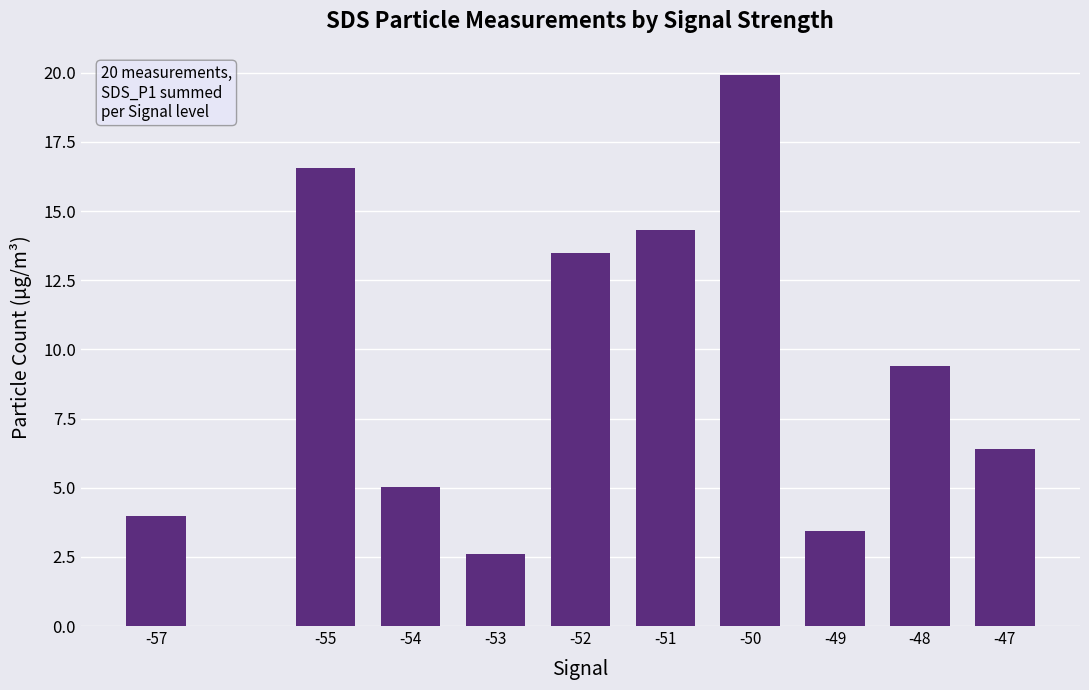

Read the value at -49.

3.5